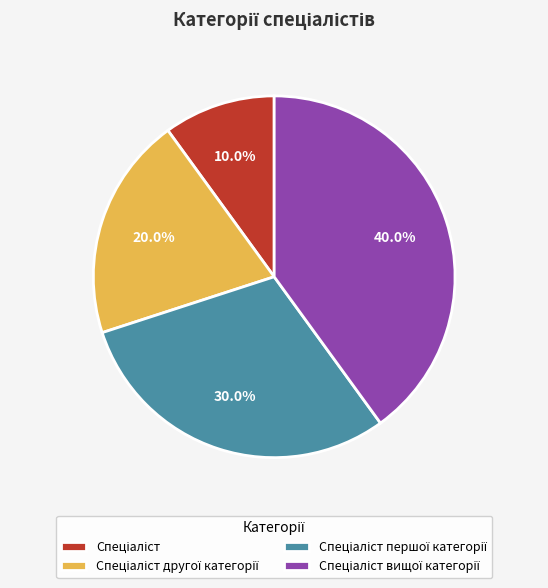

Is there a majority slice in this chart?

No